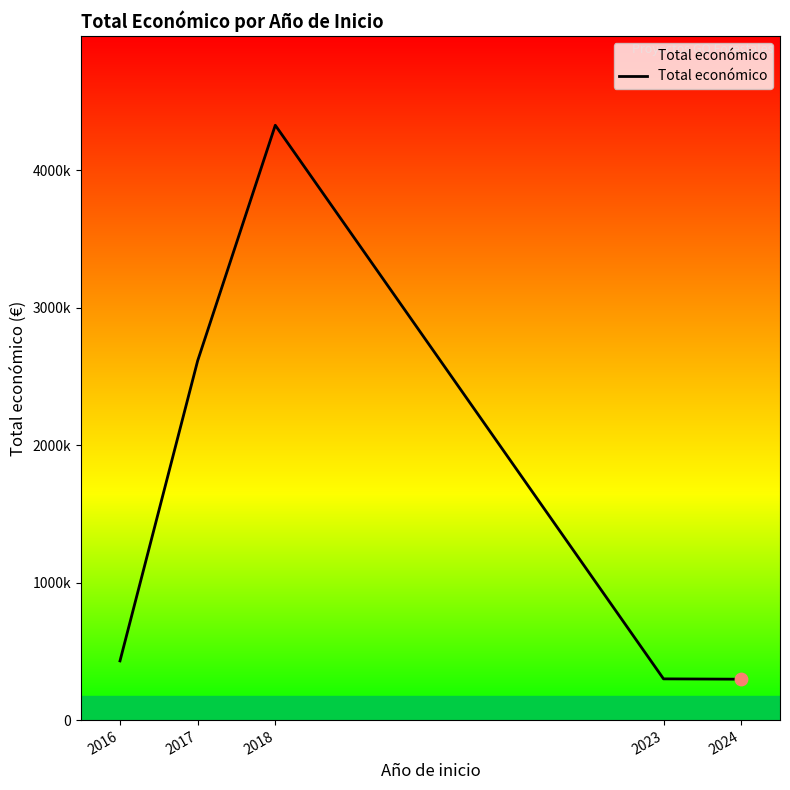

Which has a higher value, 2024 or 2017?

2017